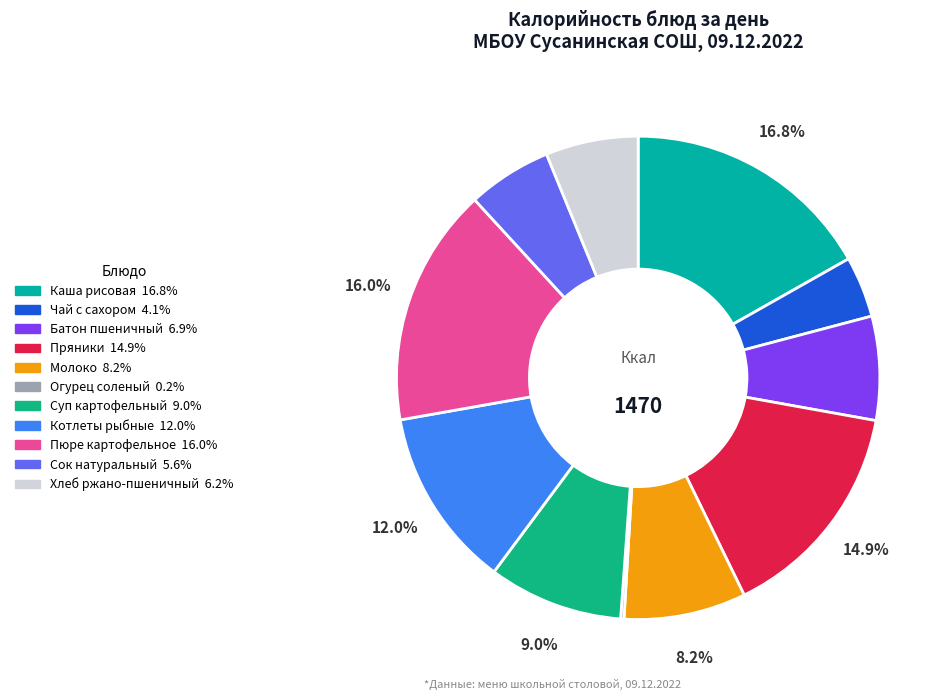

How many segments does this pie chart have?

11